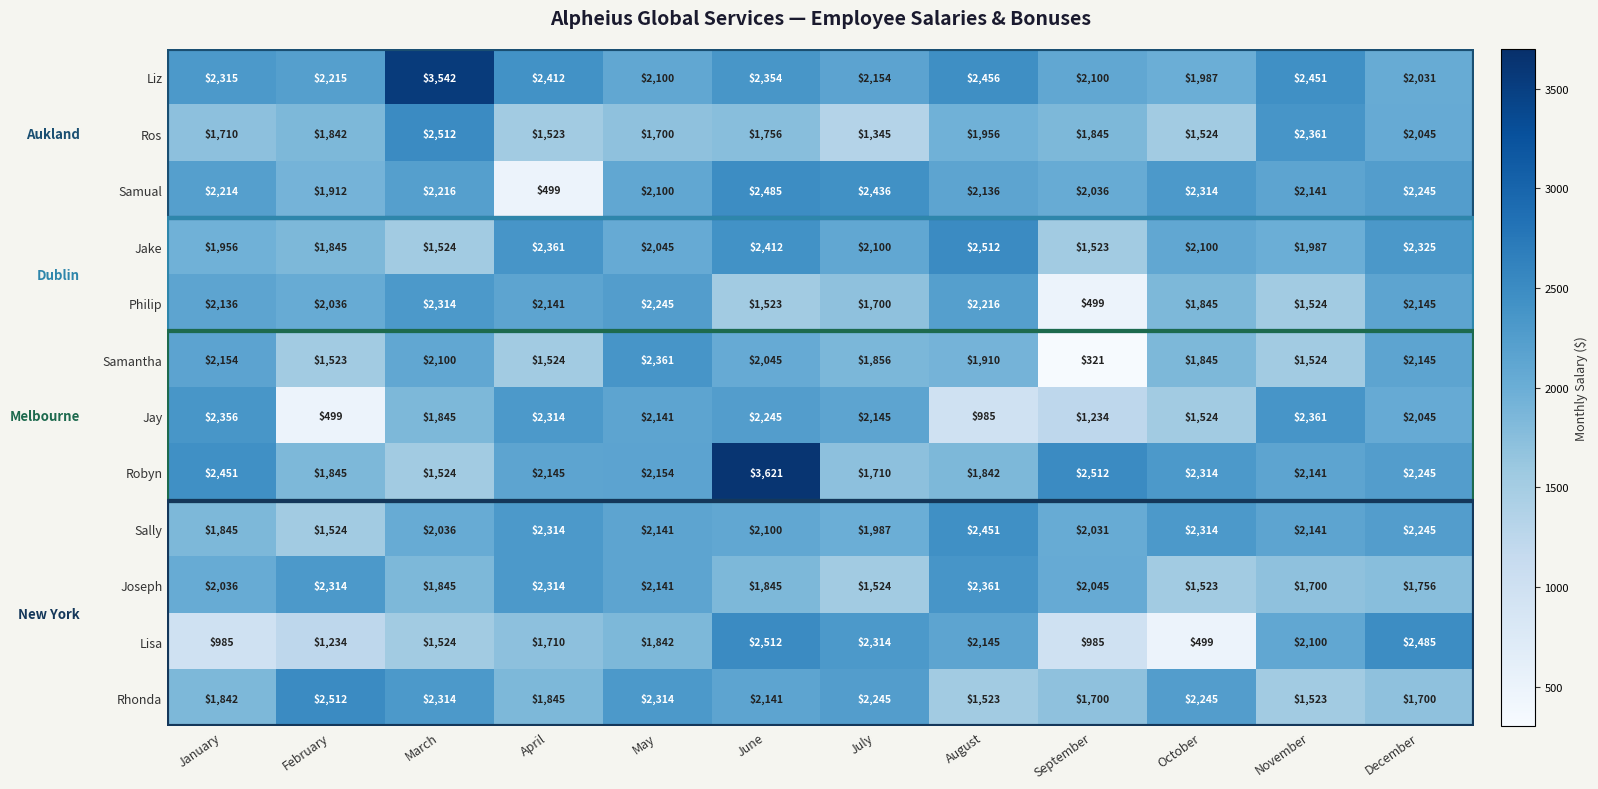

What is the maximum value shown in the chart?

3621